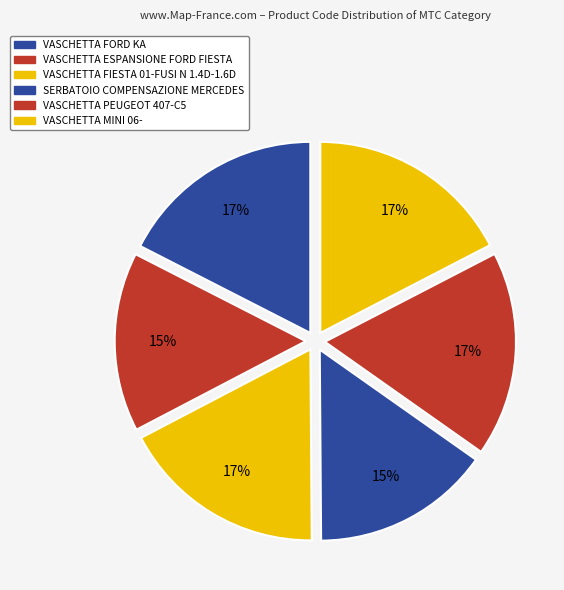

How many segments does this pie chart have?

6